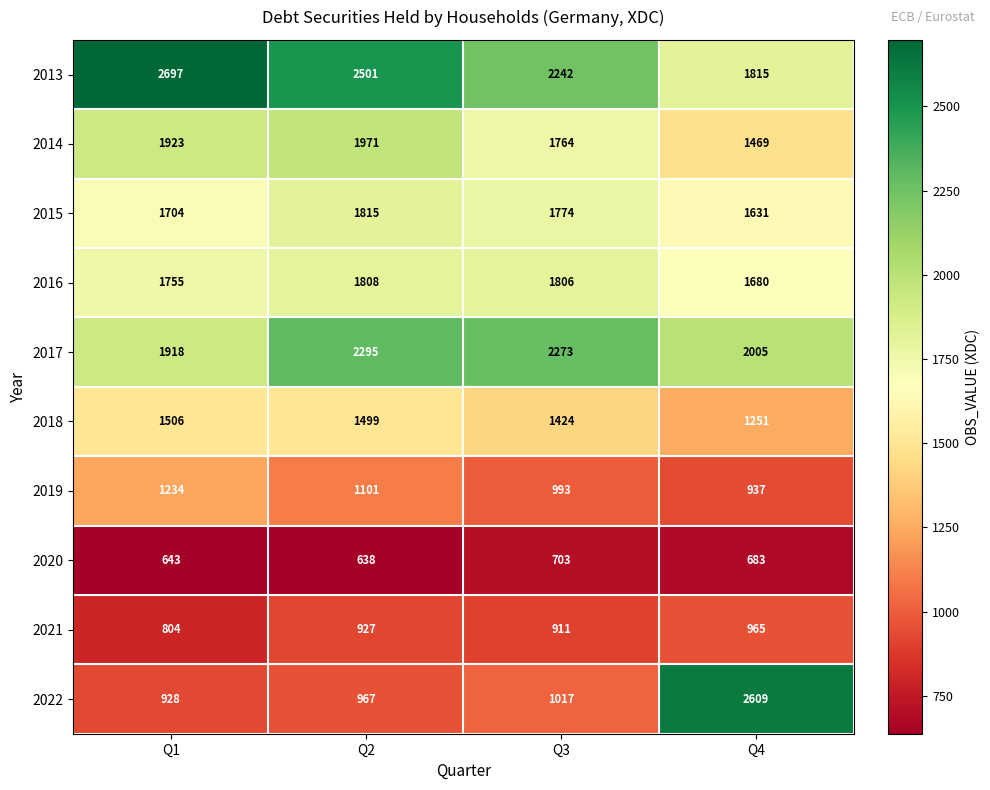

At Q4, list the series in order from largest to smallest.

2022, 2017, 2013, 2016, 2015, 2014, 2018, 2021, 2019, 2020